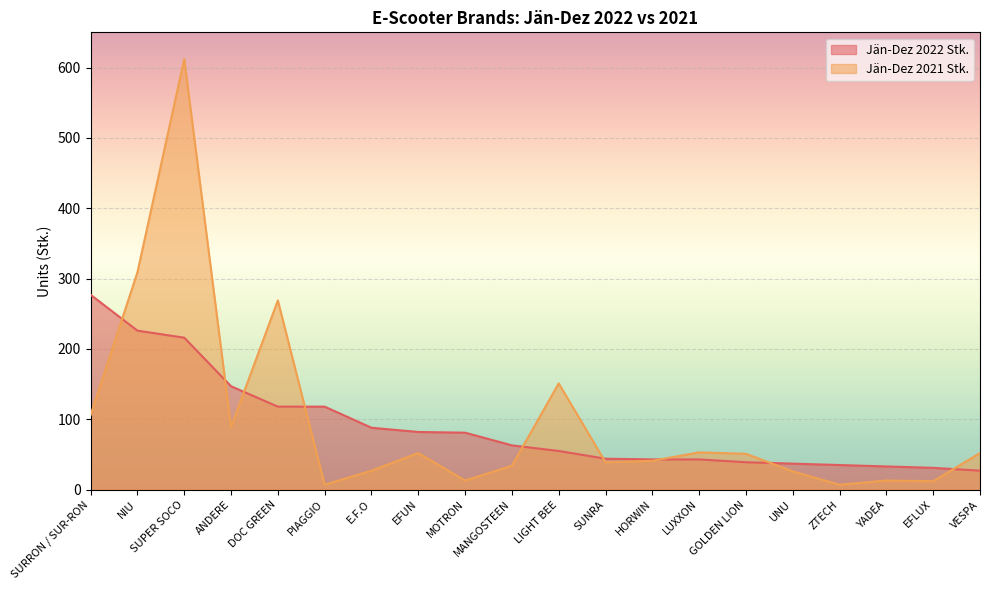

Where is Jän-Dez 2021 Stk. nearest to the value 309?

NIU